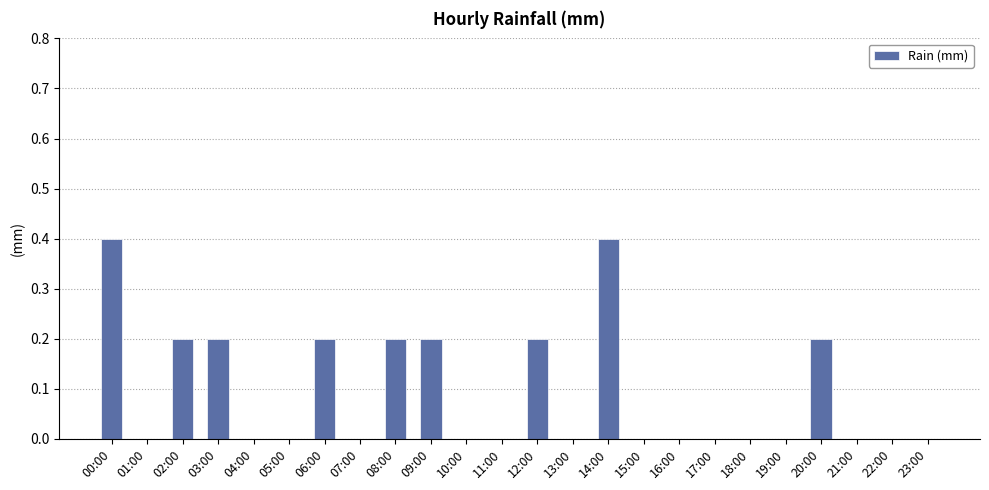

What is the maximum value shown in the chart?

0.4